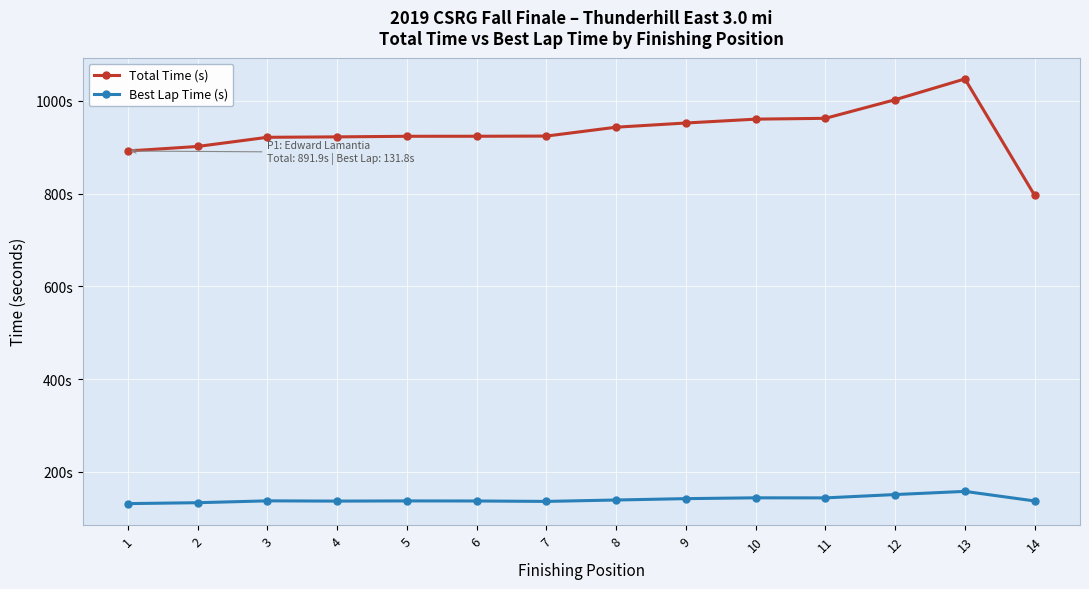

Is this an area chart (filled region under the line)?

No